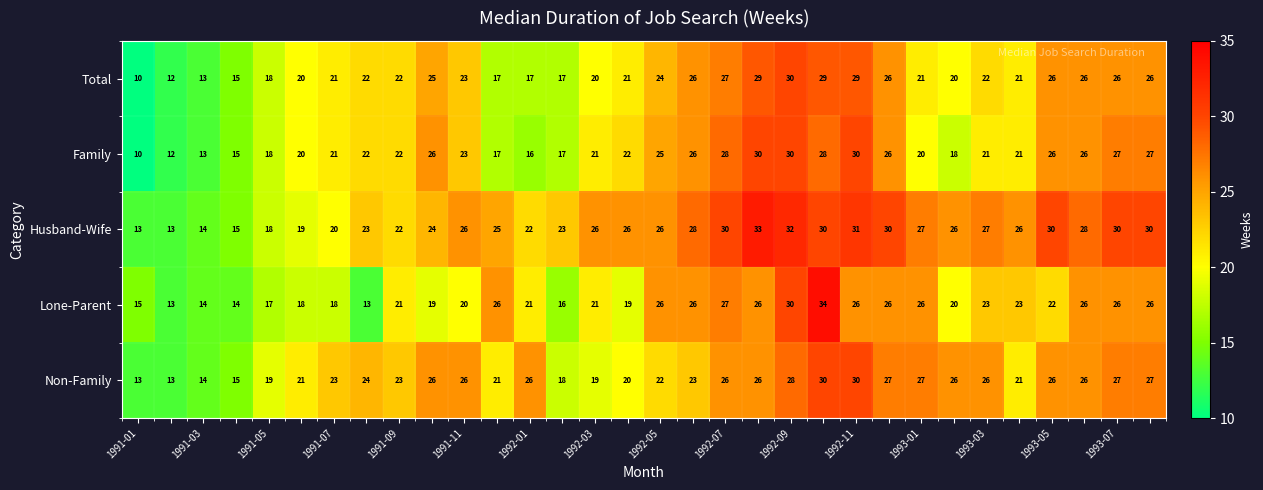

What is the minimum value for Total?

10